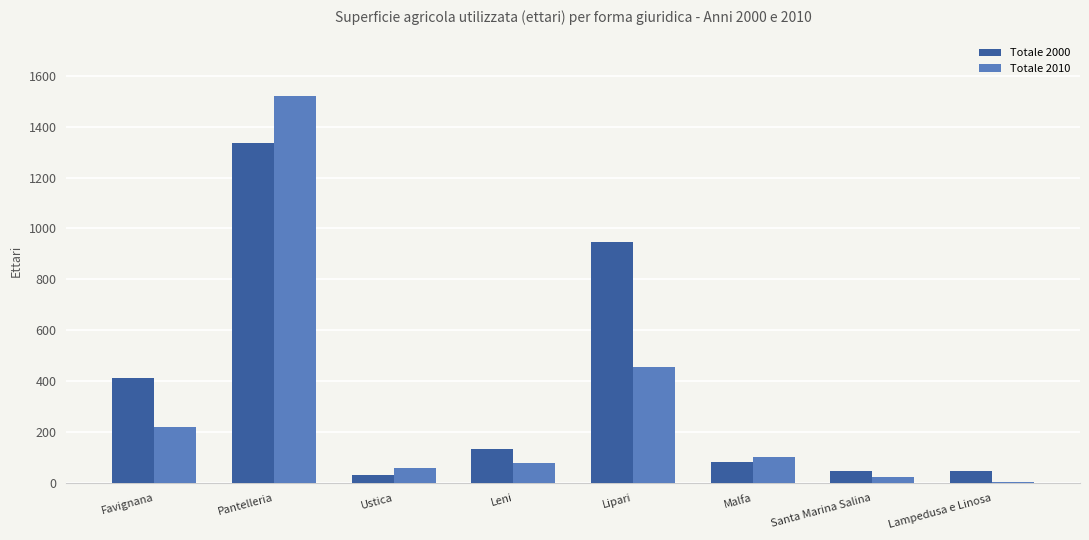

What is the spread (max minus min) of values at Pantelleria?

182.2